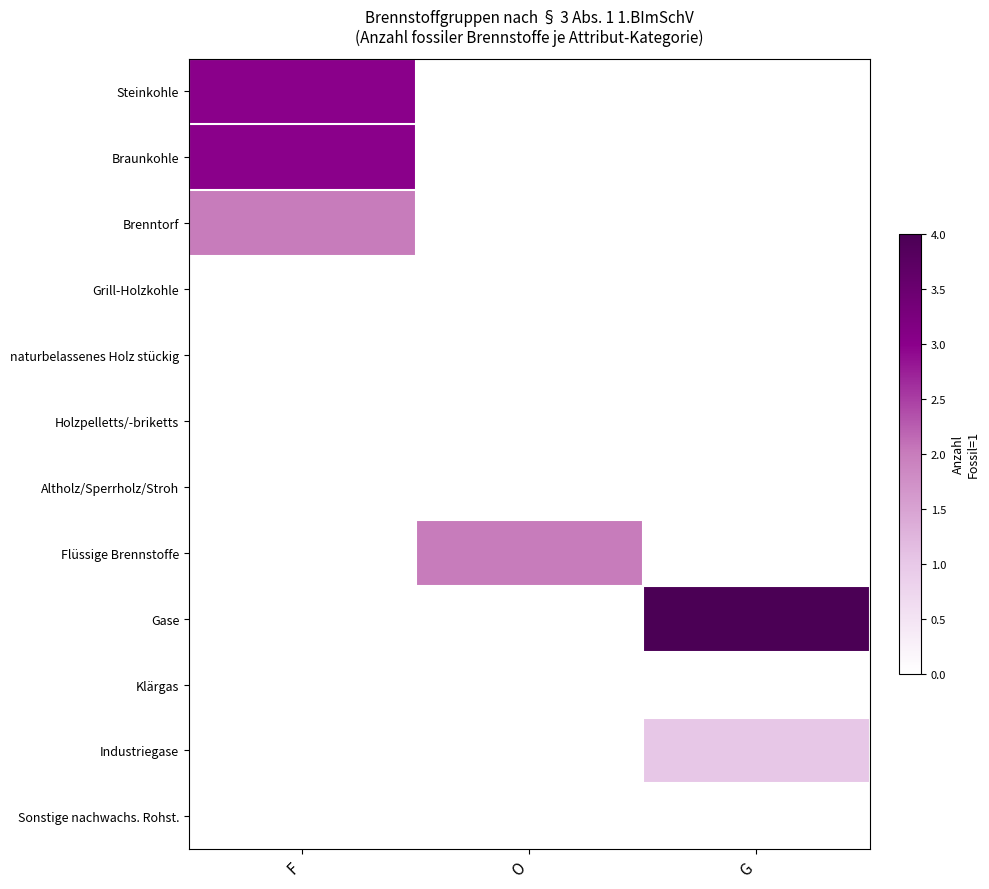

At how many categories does at least one series exceed 2?

2